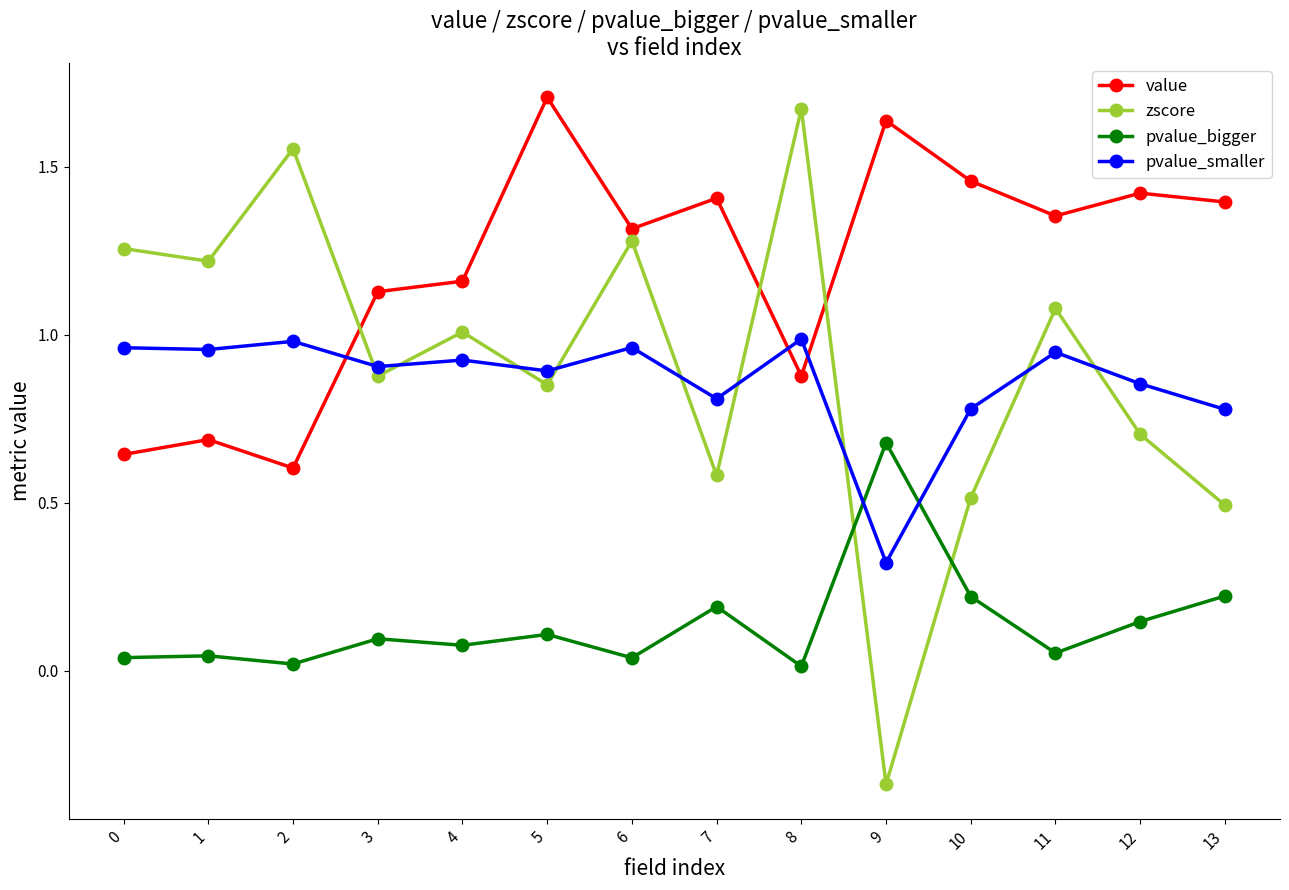

What is the sum of all pvalue_bigger values?

1.9